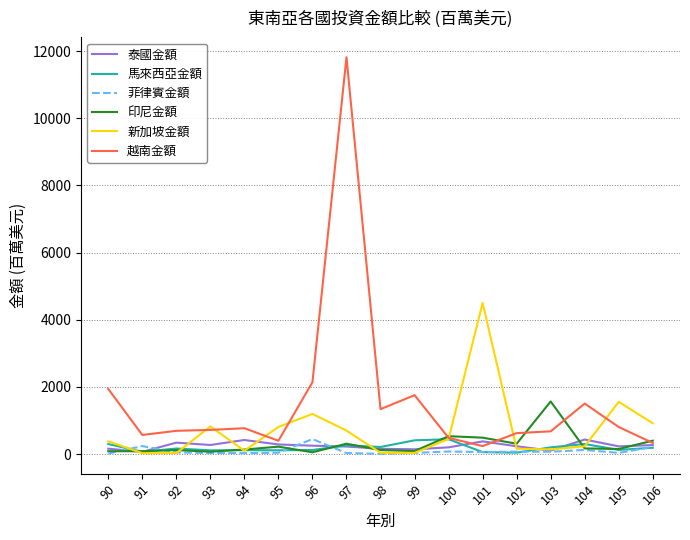

What is the greatest value displayed?

11818.3